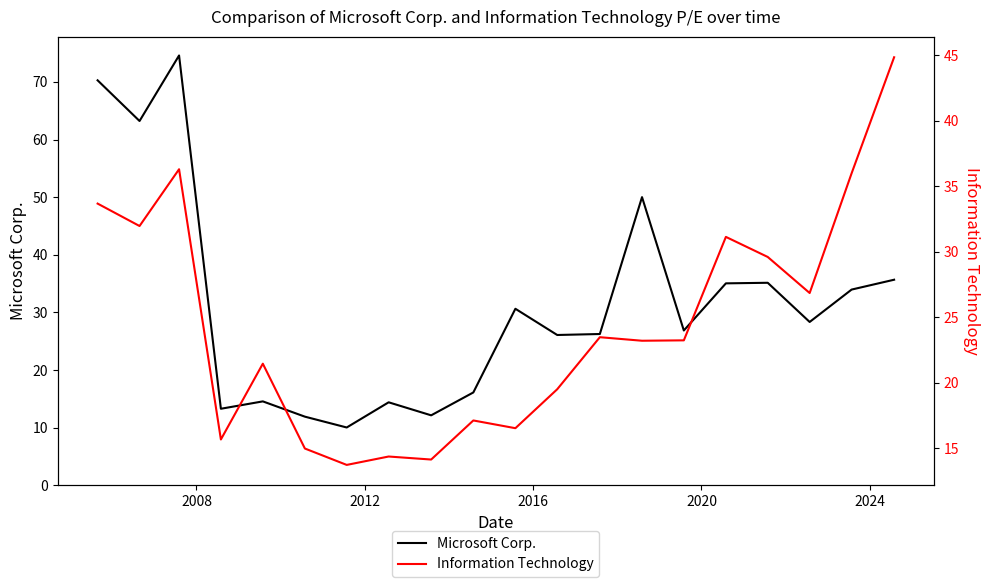

Does the chart have visible grid lines?

No